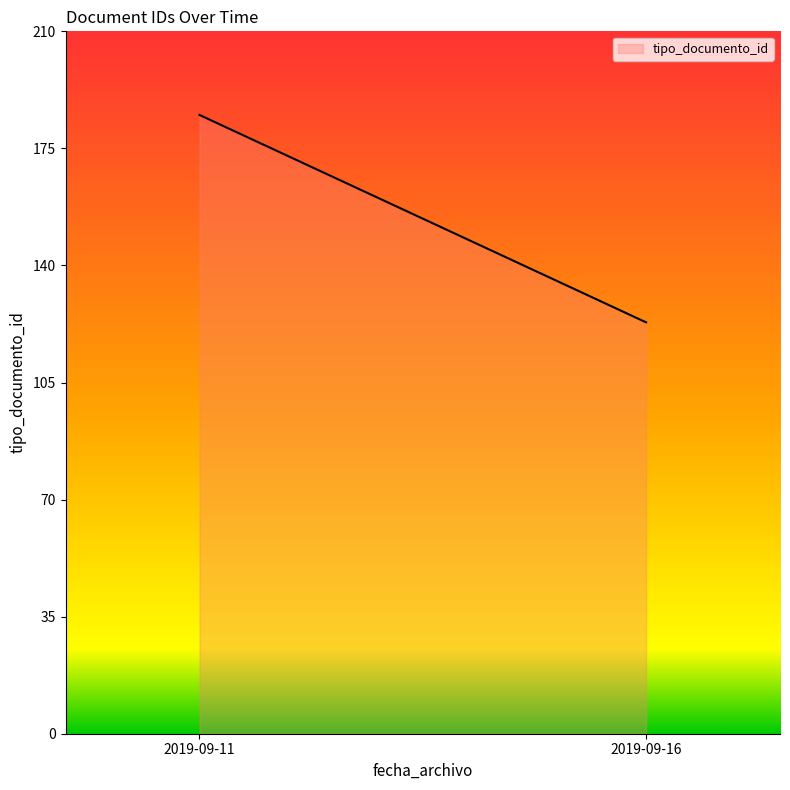

At which label does the data first exceed 38?

2019-09-11